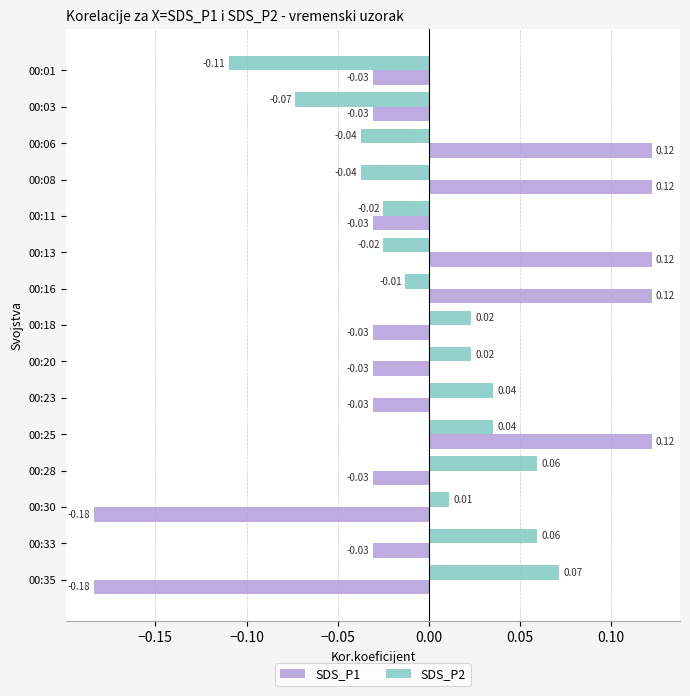

Which series changed the most between 00:20 and 00:35?

SDS_P1